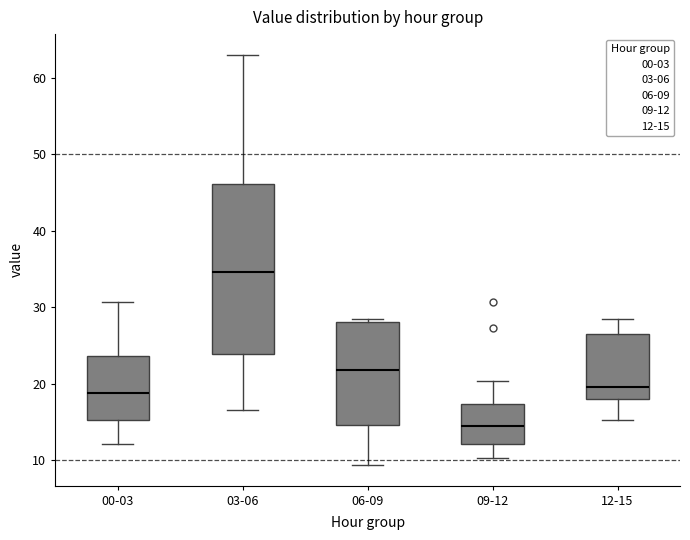

Reading left to right, read every box against the y-axis: the position of its median line, the range the box covers, and the ends of its whiskers. The values are not printed on the chart, so give them approximately, as read against the axis.

00-03: median 19, box 15 to 24, whiskers 12 to 31
03-06: median 35, box 24 to 46, whiskers 17 to 63
06-09: median 22, box 15 to 28, whiskers 9 to 28 (just above the box's upper edge)
09-12: median 14, box 12 to 17, whiskers 10 to 20
12-15: median 20, box 18 to 26, whiskers 15 to 28